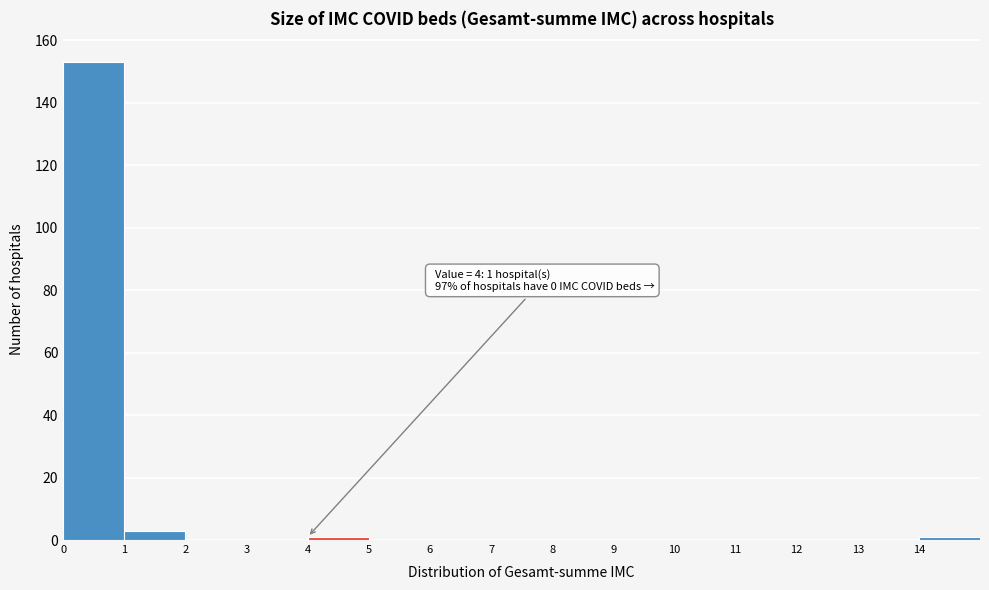

Which range on the x-axis has the tallest bar?

0 to 1